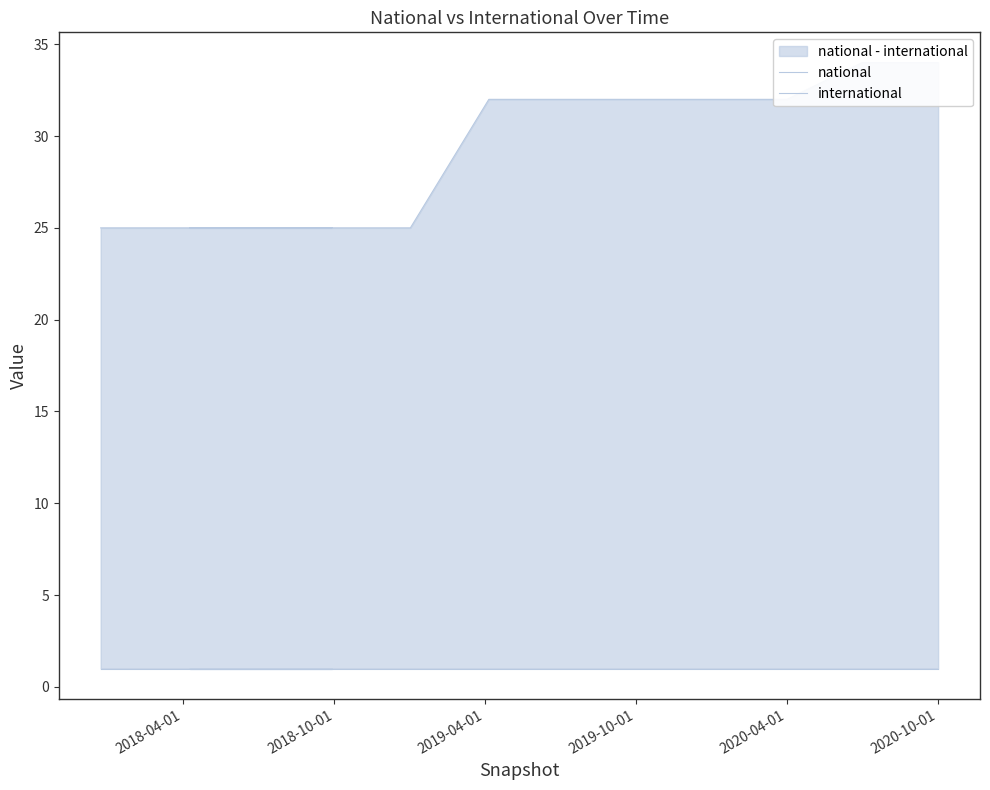

Rank the series at 2018-04-01 from highest to lowest value.

national, international